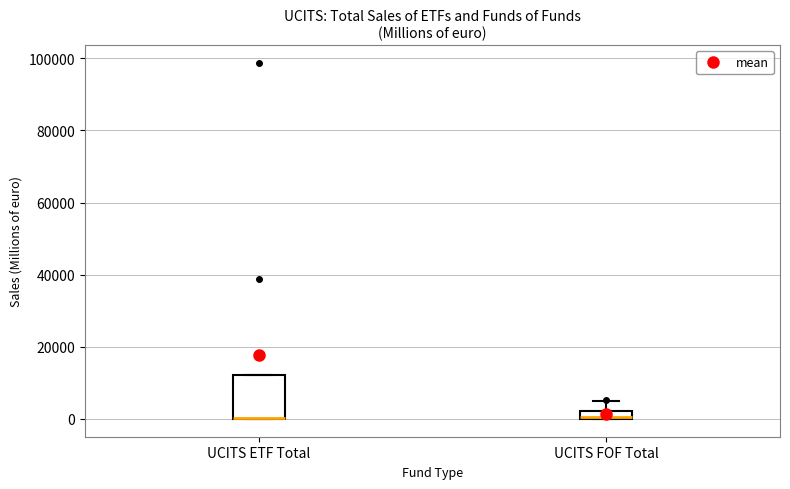

Where is the upper edge of the box for UCITS ETF Total on the y-axis? The values are not printed on the chart, so give them approximately, as read against the axis.

12000